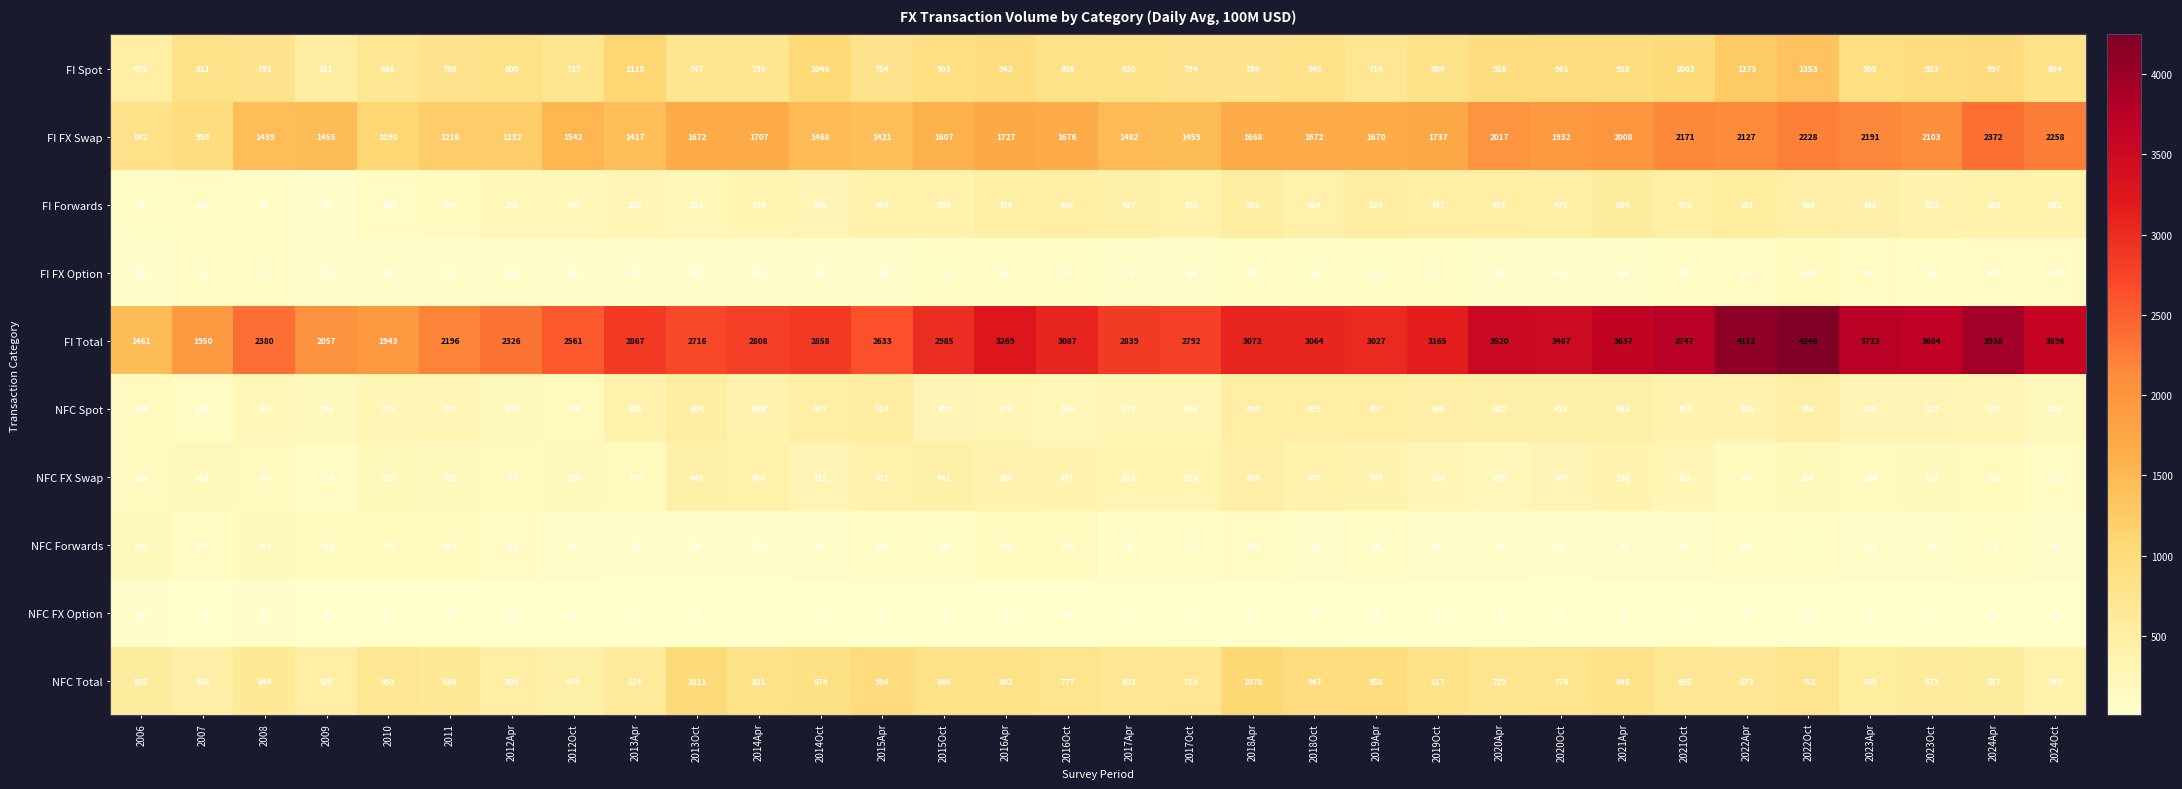

What value does the NFC Forwards series have at 2018Oct?

65